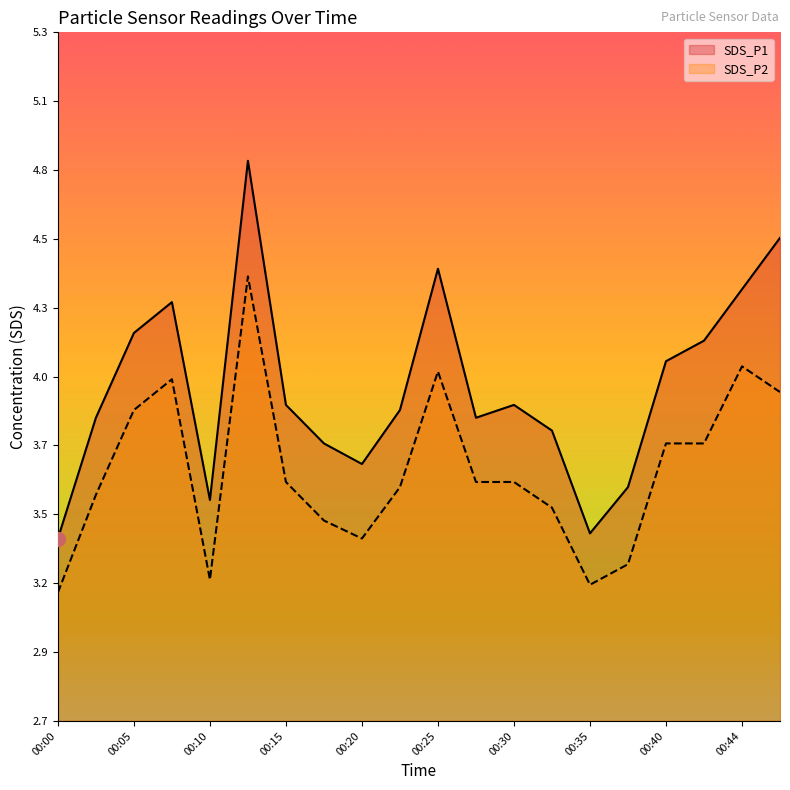

How many interior local valleys does the SDS_P2 series have?

3